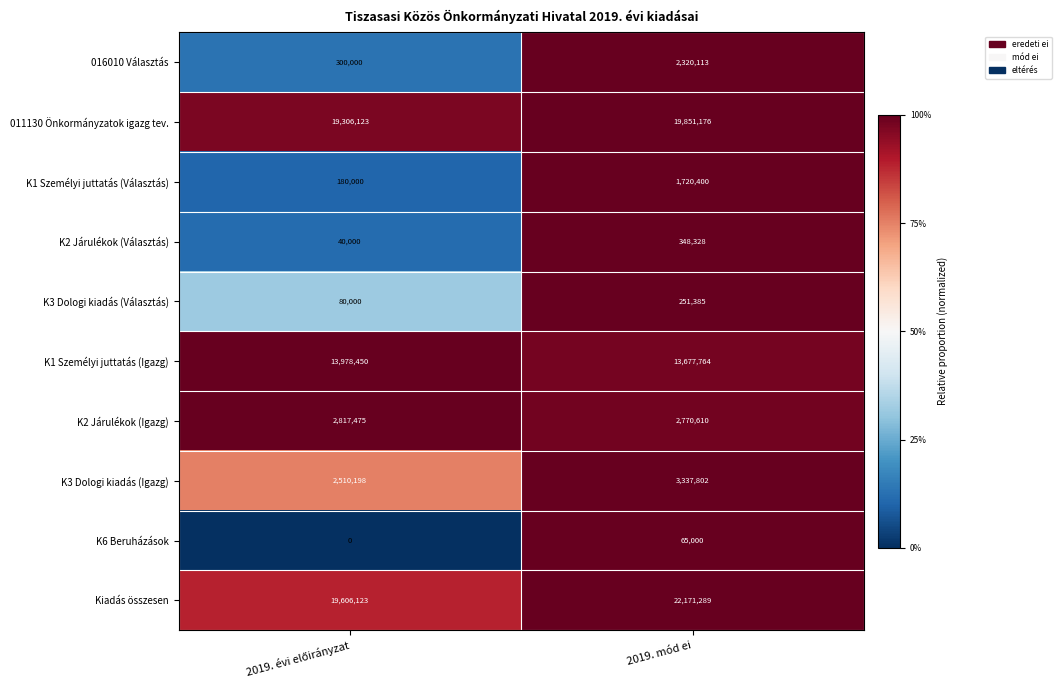

The value of K2 Járulékok (Választás) at 2019. mód ei is 600350. True or false?

False